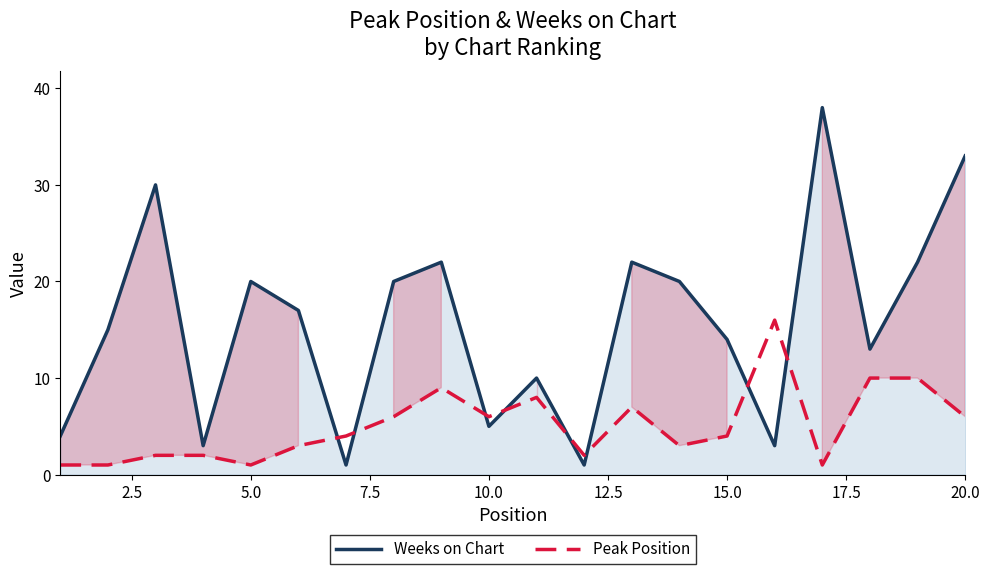

What is the average value of the Peak Position series?

5